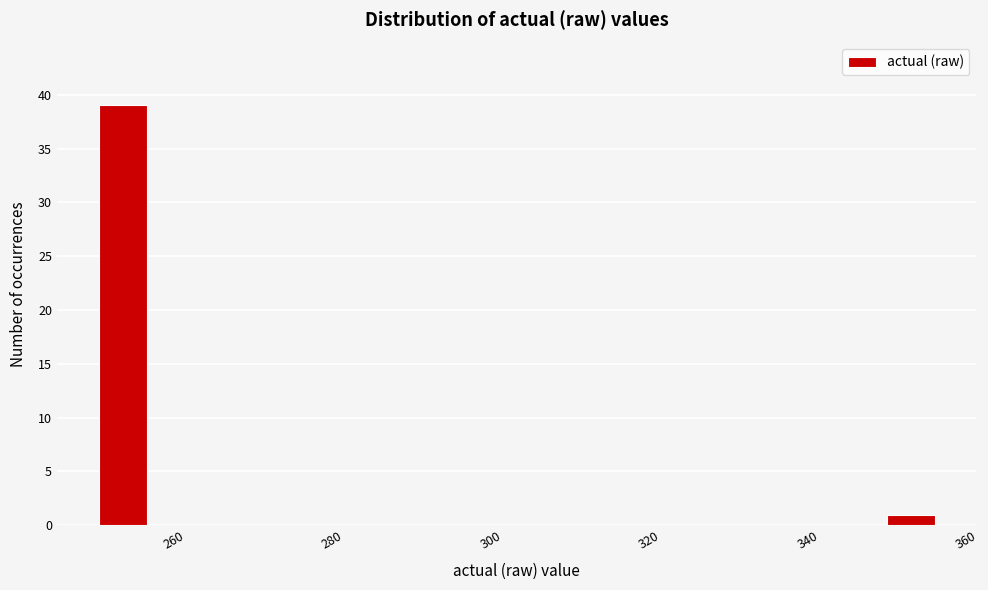

Around what value on the x-axis is the tallest bar? Give the approximate position of its centre, as read against the axis.

254